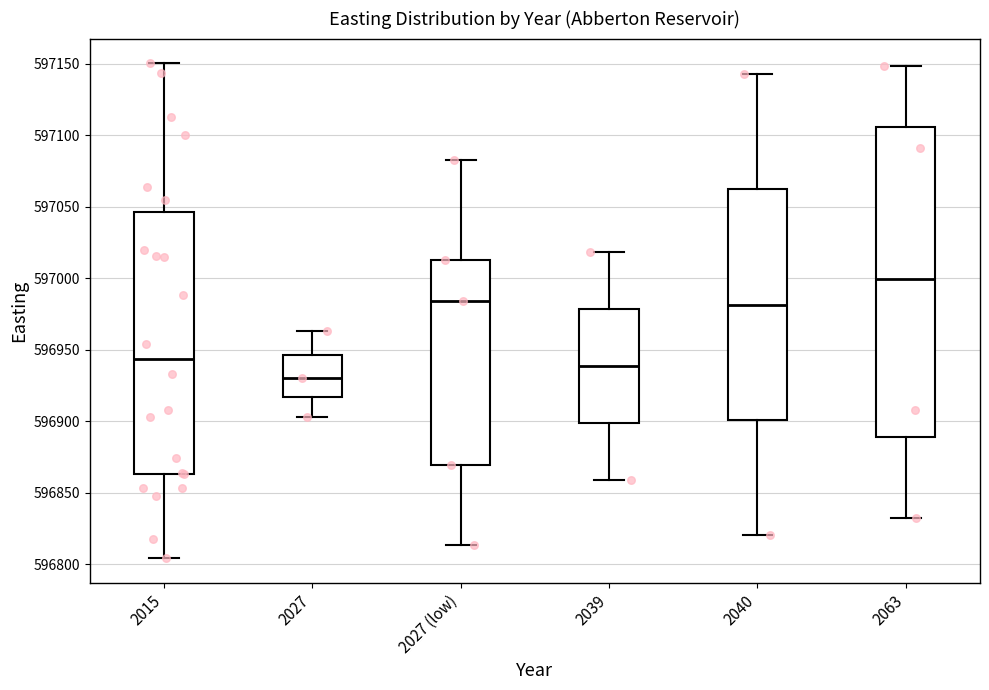

Which box's median line is the lowest?

2027